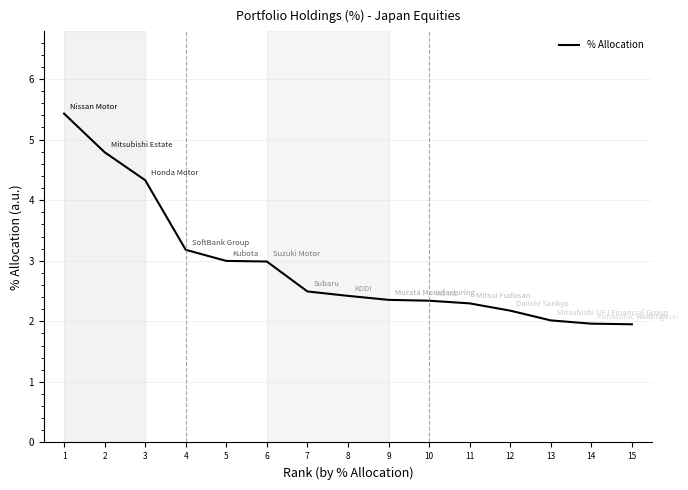

What is the maximum value shown in the chart?

5.4